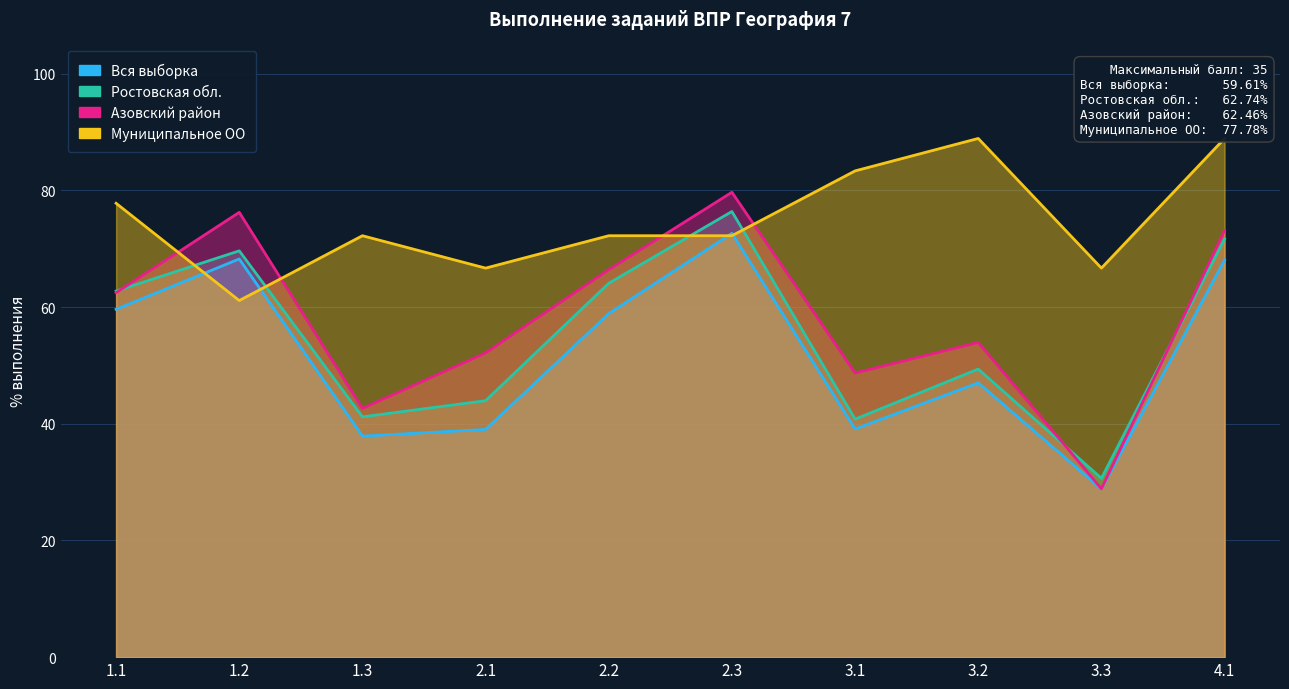

What is the label of the 1st point from the left?

1.1